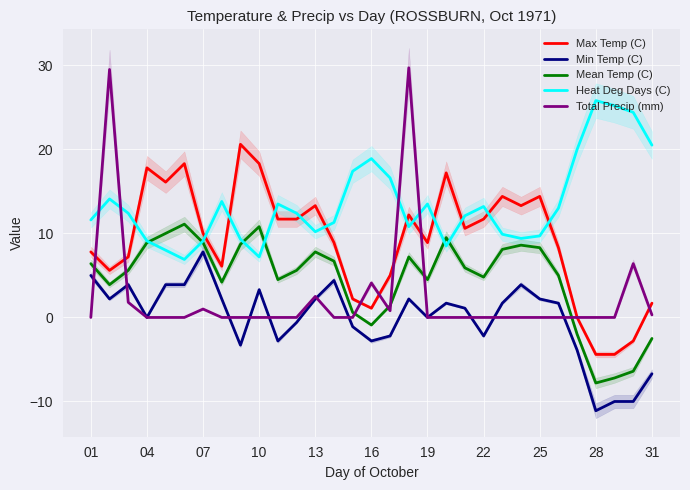

What is the lowest value of the Mean Temp (C) series?

-7.8